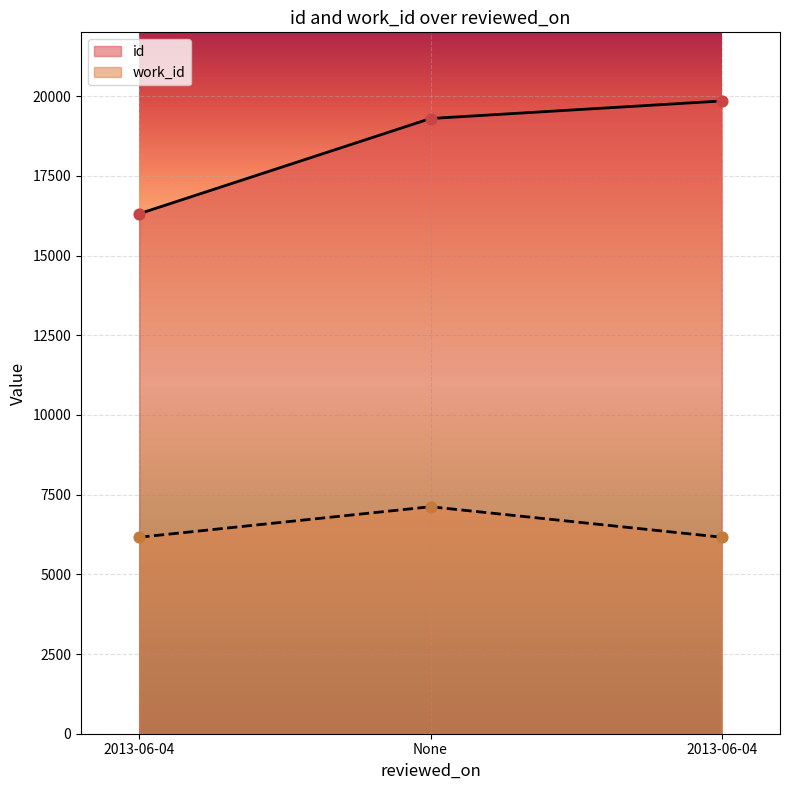

Which series reaches the minimum Y coordinate?

work_id